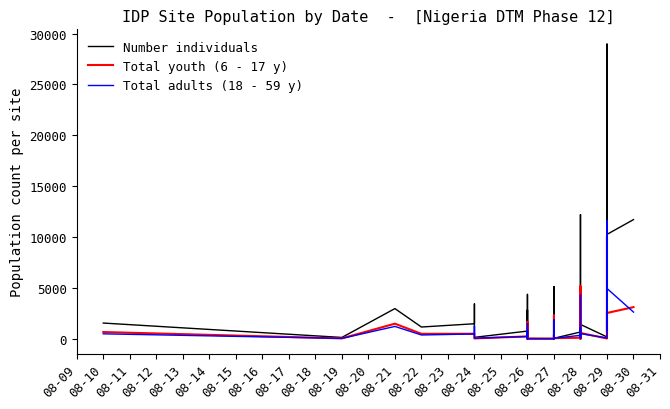

Is this an area chart (filled region under the line)?

No